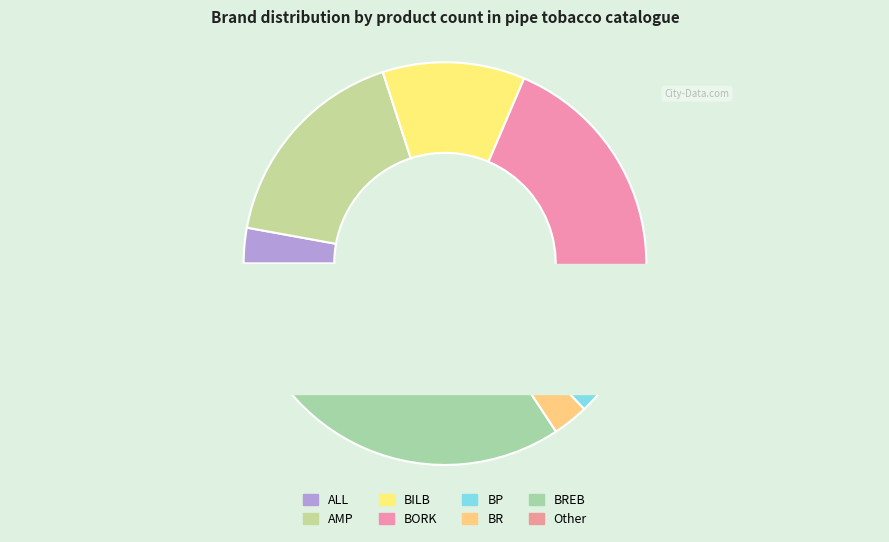

How many slices are in this pie chart?

8